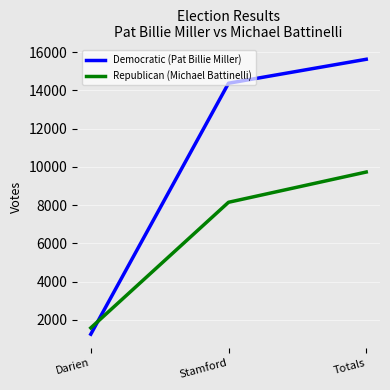

Reading right to left, what are all the values shown in this chart?

Democratic (Pat Billie Miller): Totals=15629	Stamford=14376	Darien=1253
Republican (Michael Battinelli): Totals=9733	Stamford=8151	Darien=1582